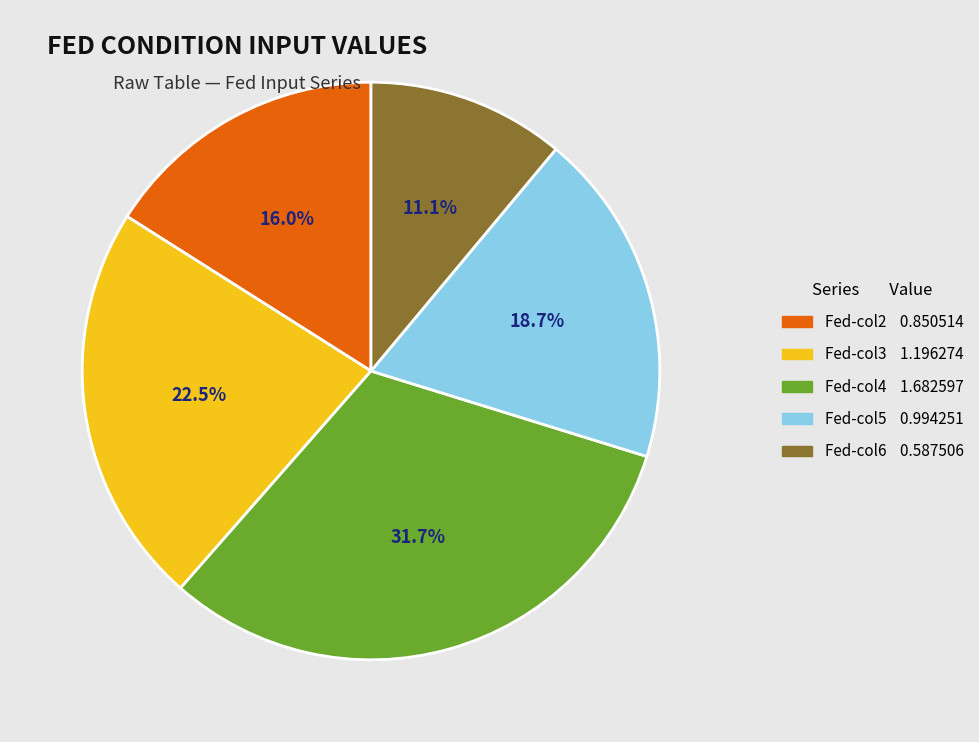

How many slices are in this pie chart?

5